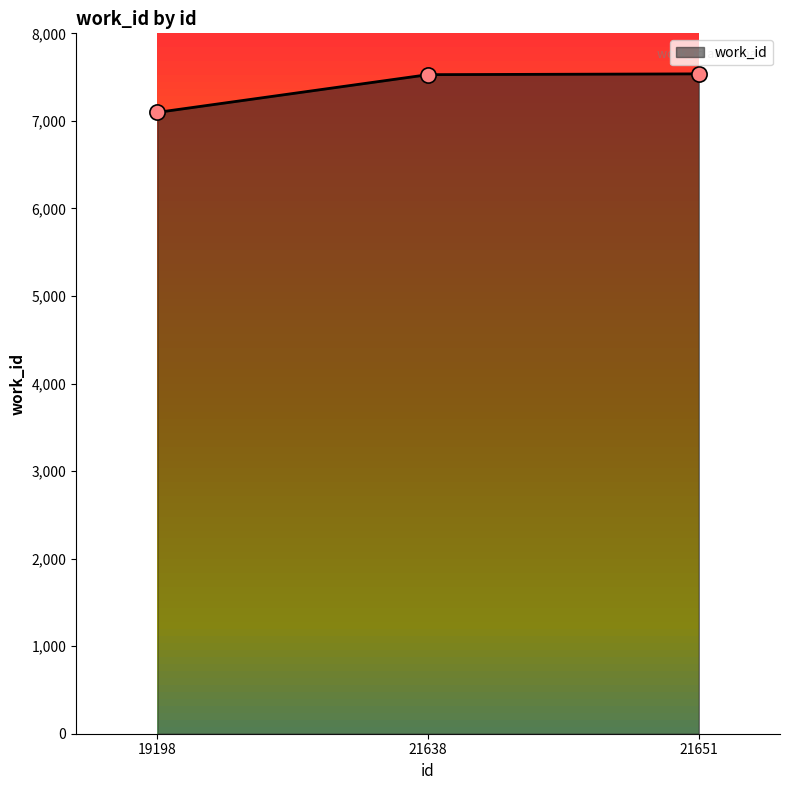

Approximately how many times larger is the value at 21651 compared to 19198?

1.1